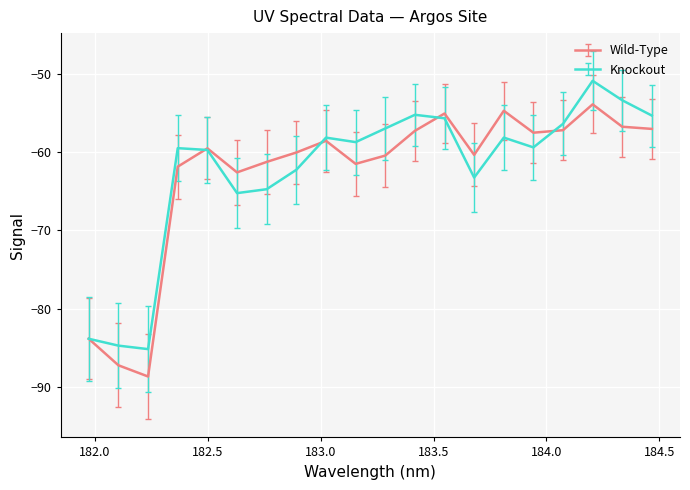

List the series in order of their peak value, lowest first.

Wild-Type, Knockout